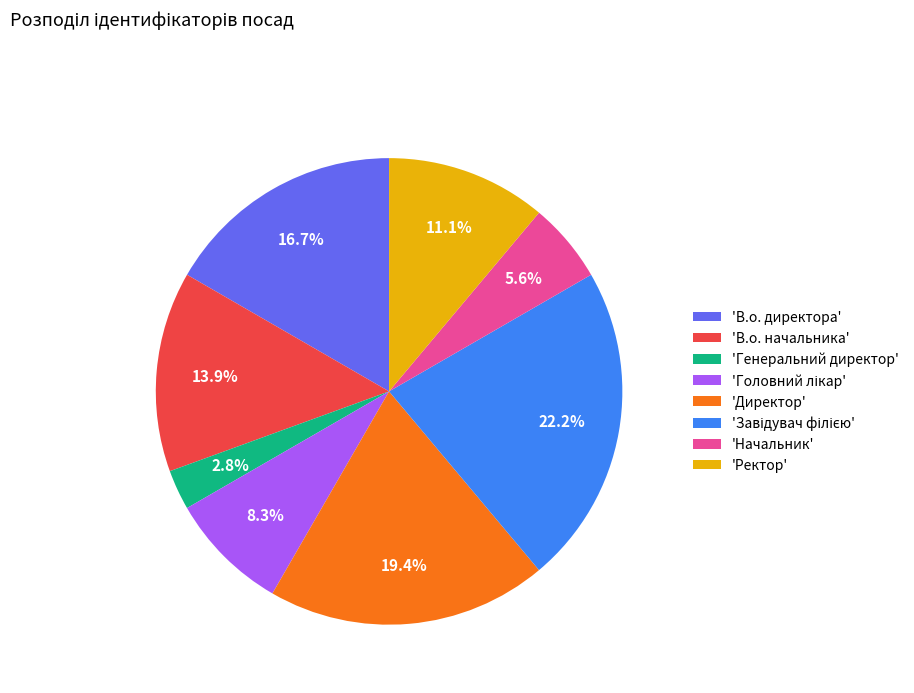

Do 'В.о. директора' and 'Начальник' together represent more than half of the pie?

No